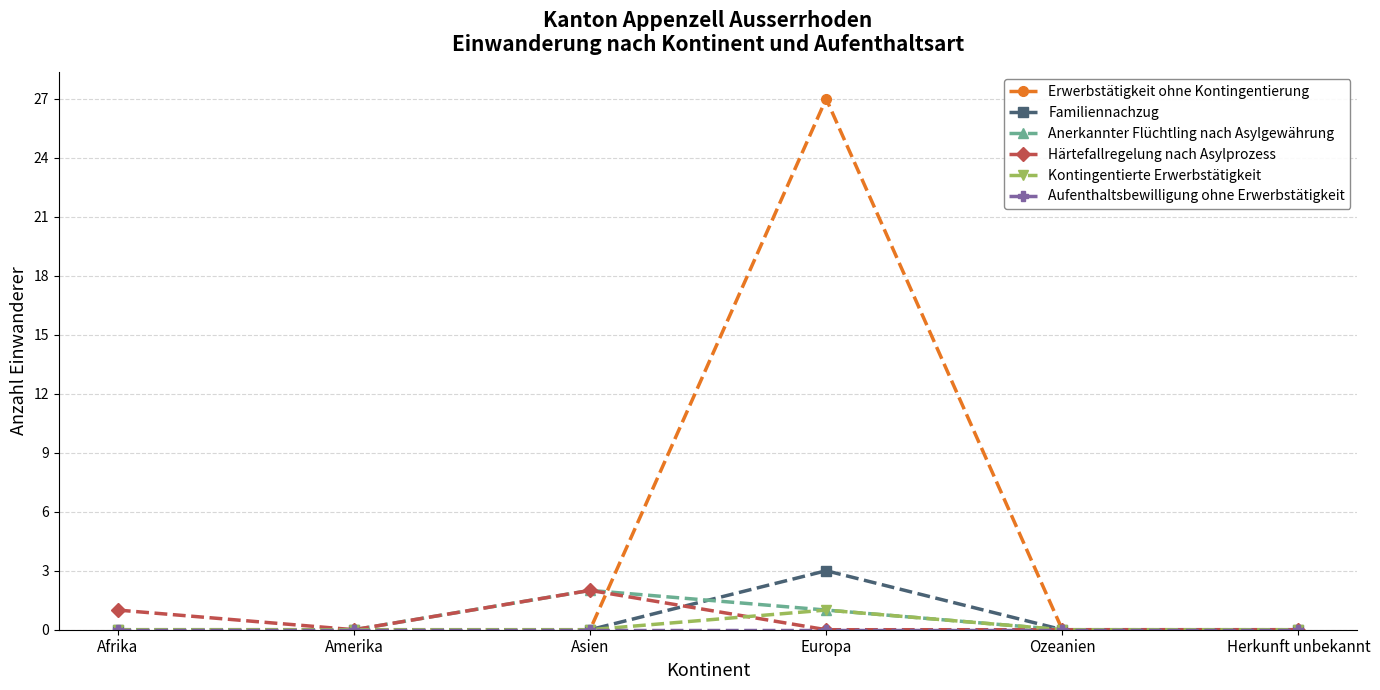

Which series has the largest range (max minus min)?

Erwerbstätigkeit ohne Kontingentierung